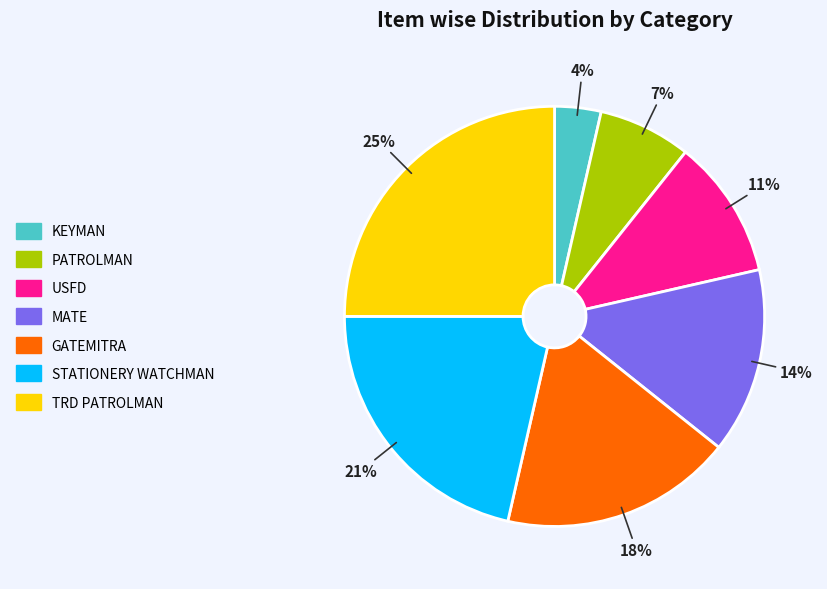

Do STATIONERY WATCHMAN and PATROLMAN together represent more than half of the pie?

No